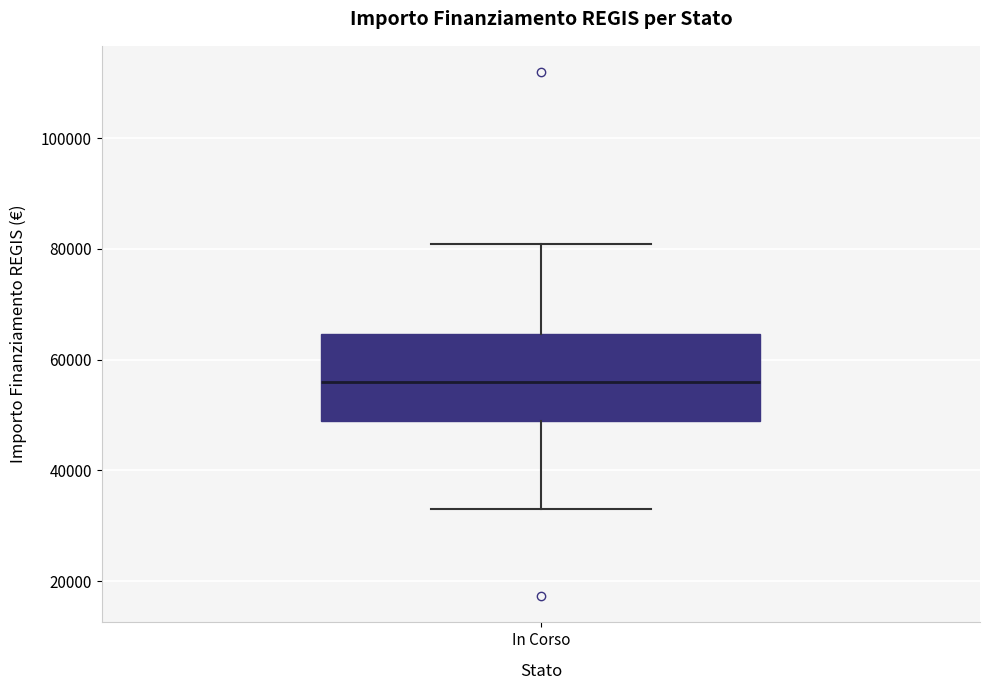

Where is the upper edge of the box for In Corso on the y-axis? The values are not printed on the chart, so give them approximately, as read against the axis.

64000